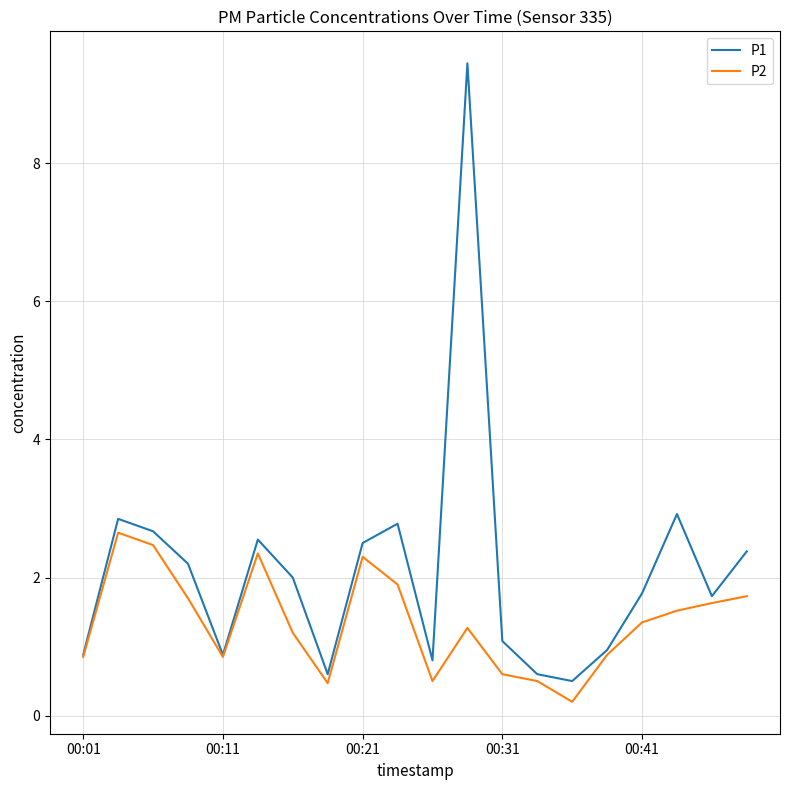

Which series has the largest range (max minus min)?

P1